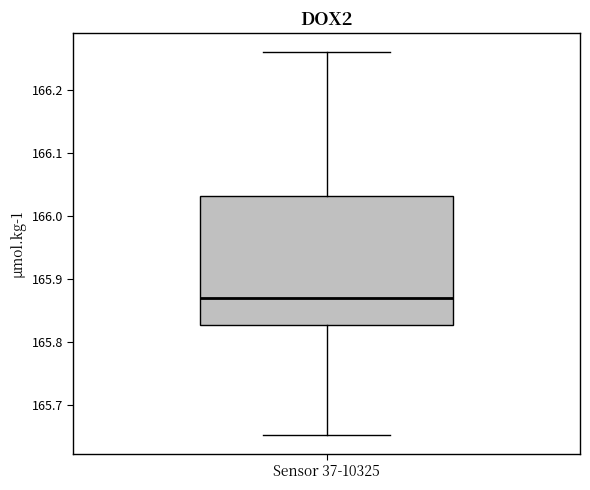

Read this box plot against the y-axis: the position of the median line, the range covered by the box, and the ends of both whiskers. The values are not printed on the chart, so give them approximately, as read against the axis.

median 165.87, box 165.83 to 166.03, whiskers 165.65 to 166.26